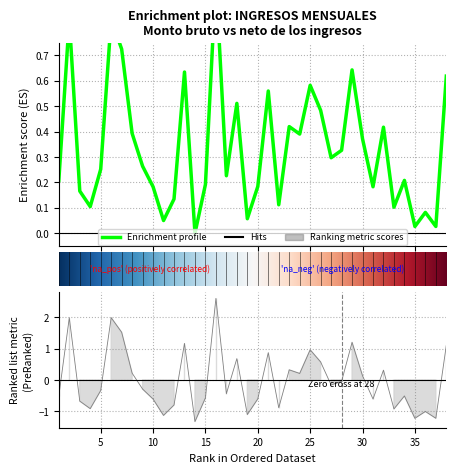

What is the value of the Monto neto de los ingresos point at the 23rd from the left?

0.4